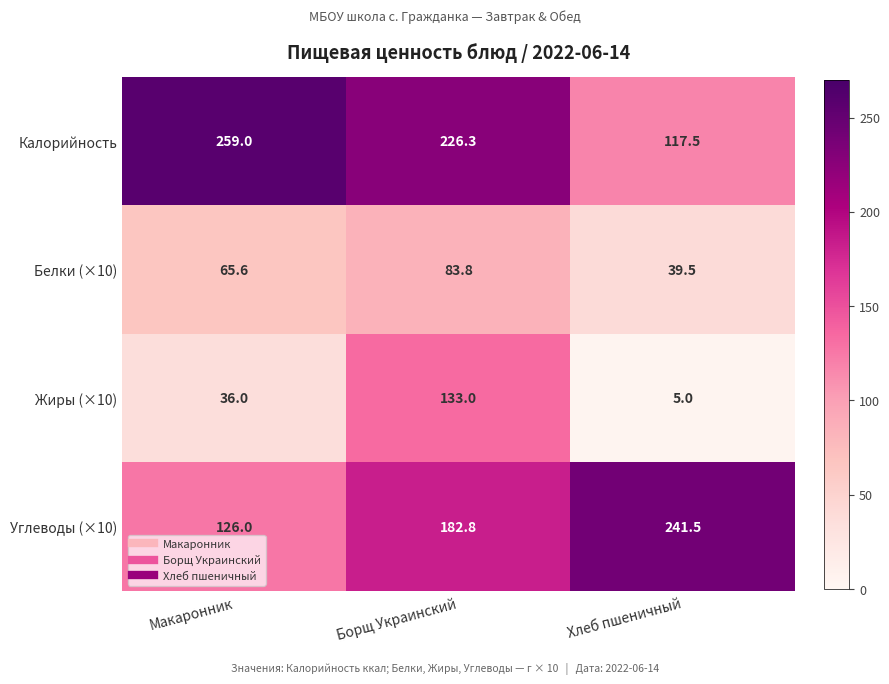

At how many categories does at least one series exceed 29?

3